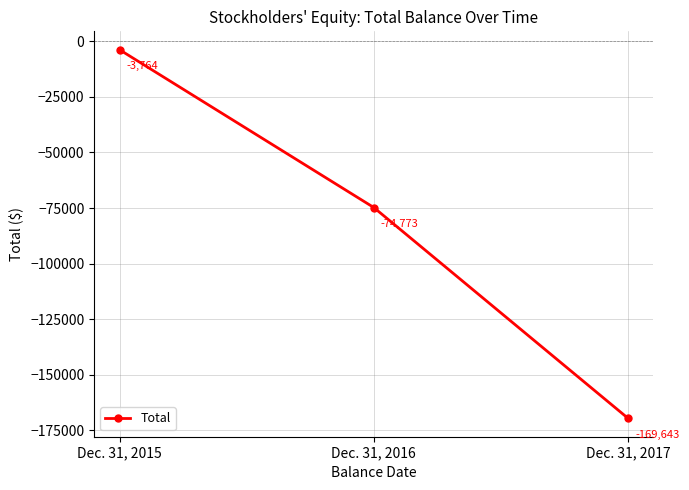

List the labels in order of value, smallest first.

Dec. 31, 2017, Dec. 31, 2016, Dec. 31, 2015